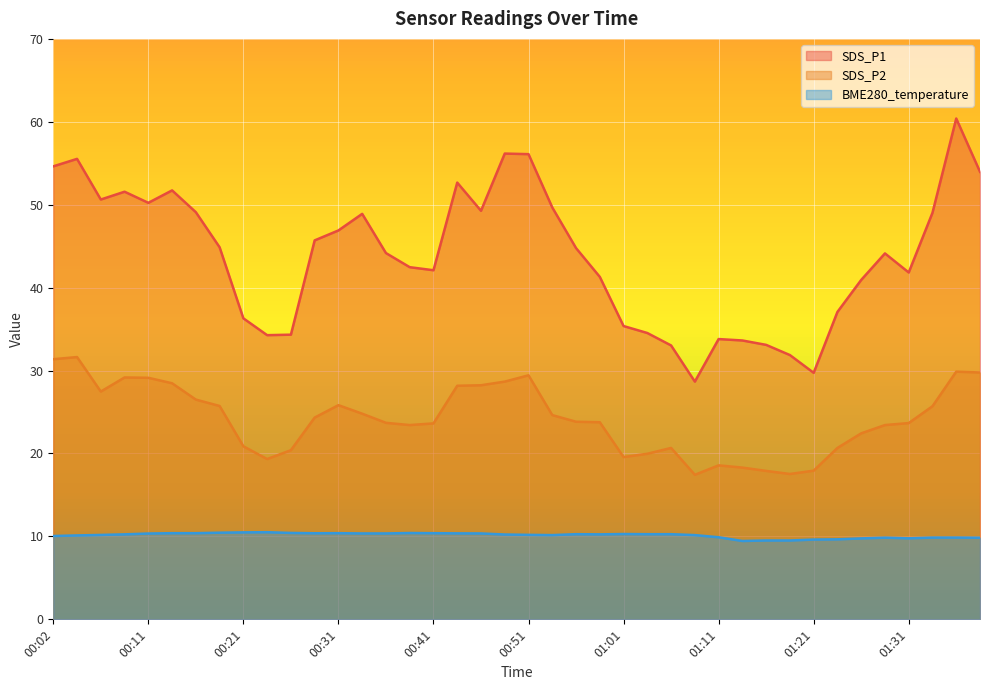

Rank the series by their average value, from lowest to highest.

BME280_temperature, SDS_P2, SDS_P1